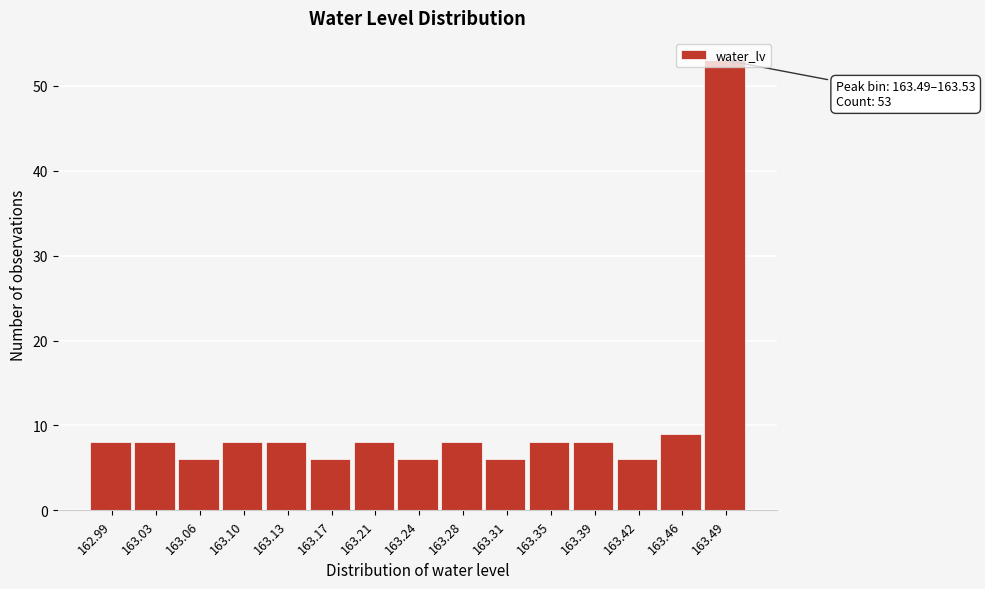

True or false: the data shows 4 at 163.17.

False